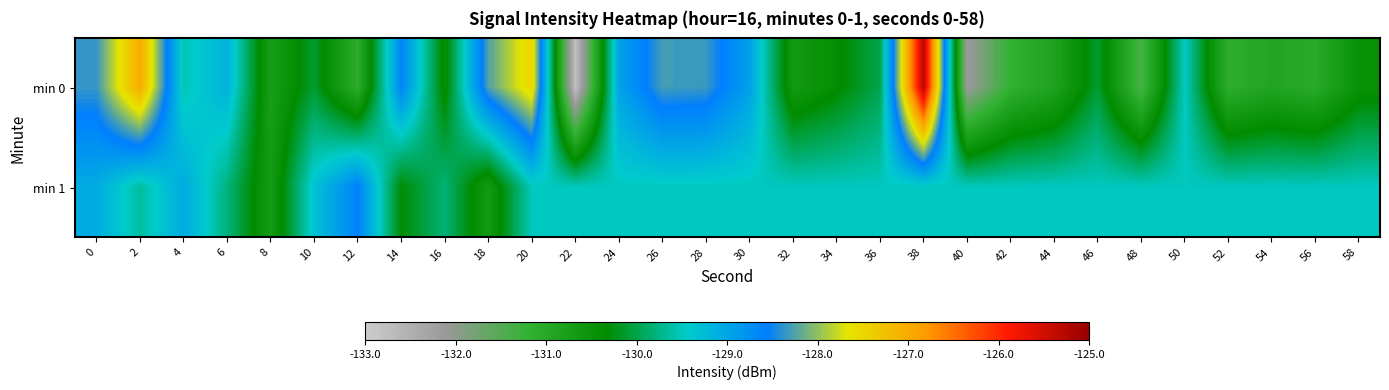

At which category is the sum across all series the highest?

38